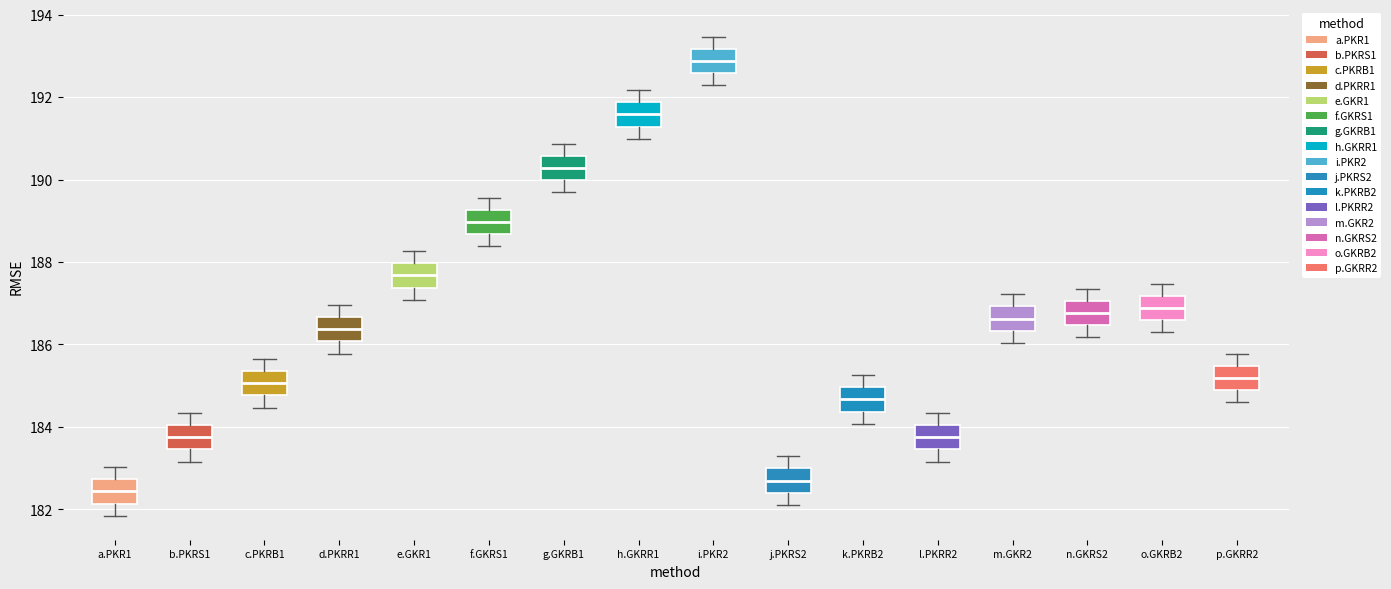

Where is the upper edge of the box for o.GKRB2 on the y-axis? The values are not printed on the chart, so give them approximately, as read against the axis.

187.2